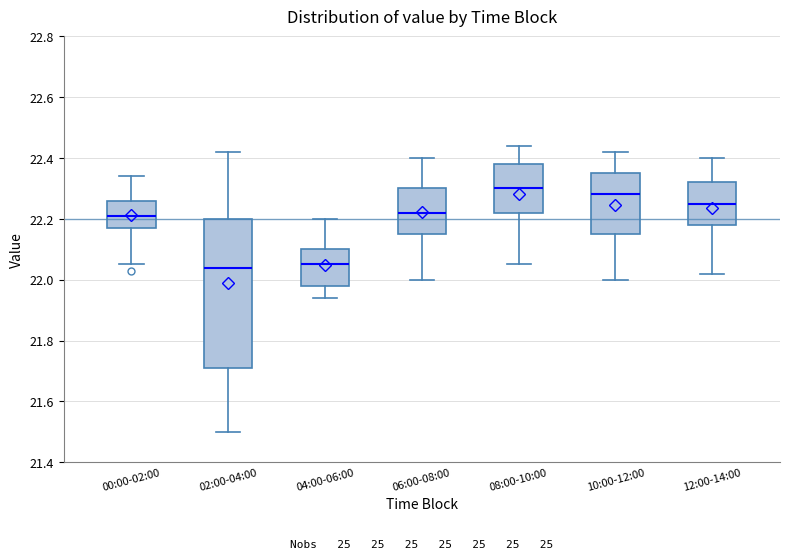

Where is the upper edge of the box for 04:00-06:00 on the y-axis? The values are not printed on the chart, so give them approximately, as read against the axis.

22.10